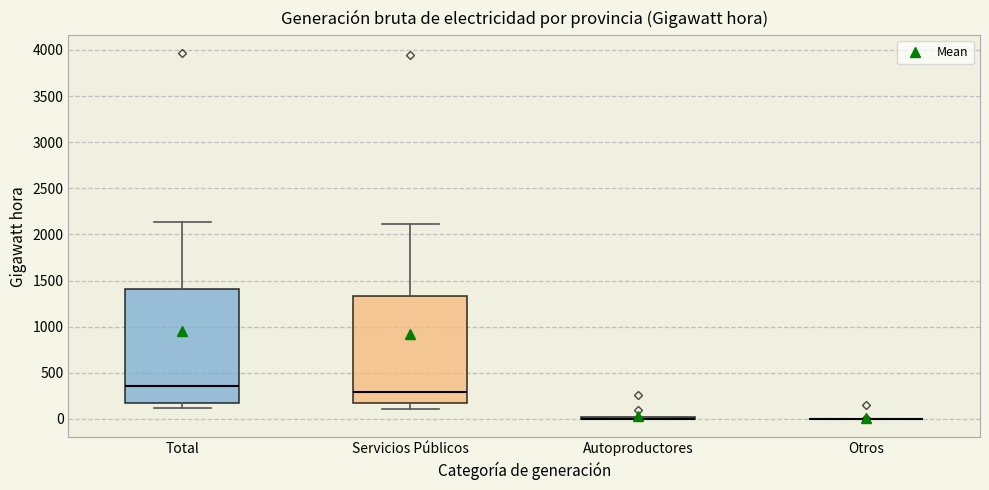

Reading left to right, read every box against the y-axis: the position of its median line, the range the box covers, and the ends of its whiskers. The values are not printed on the chart, so give them approximately, as read against the axis.

Total: median 350, box 200 to 1400, whiskers 100 to 2150
Servicios Públicos: median 300, box 150 to 1350, whiskers 100 to 2100
Autoproductores: box collapsed to a line at 0, whiskers 0 to 0
Otros: box collapsed to a line at 0, whiskers 0 to 0